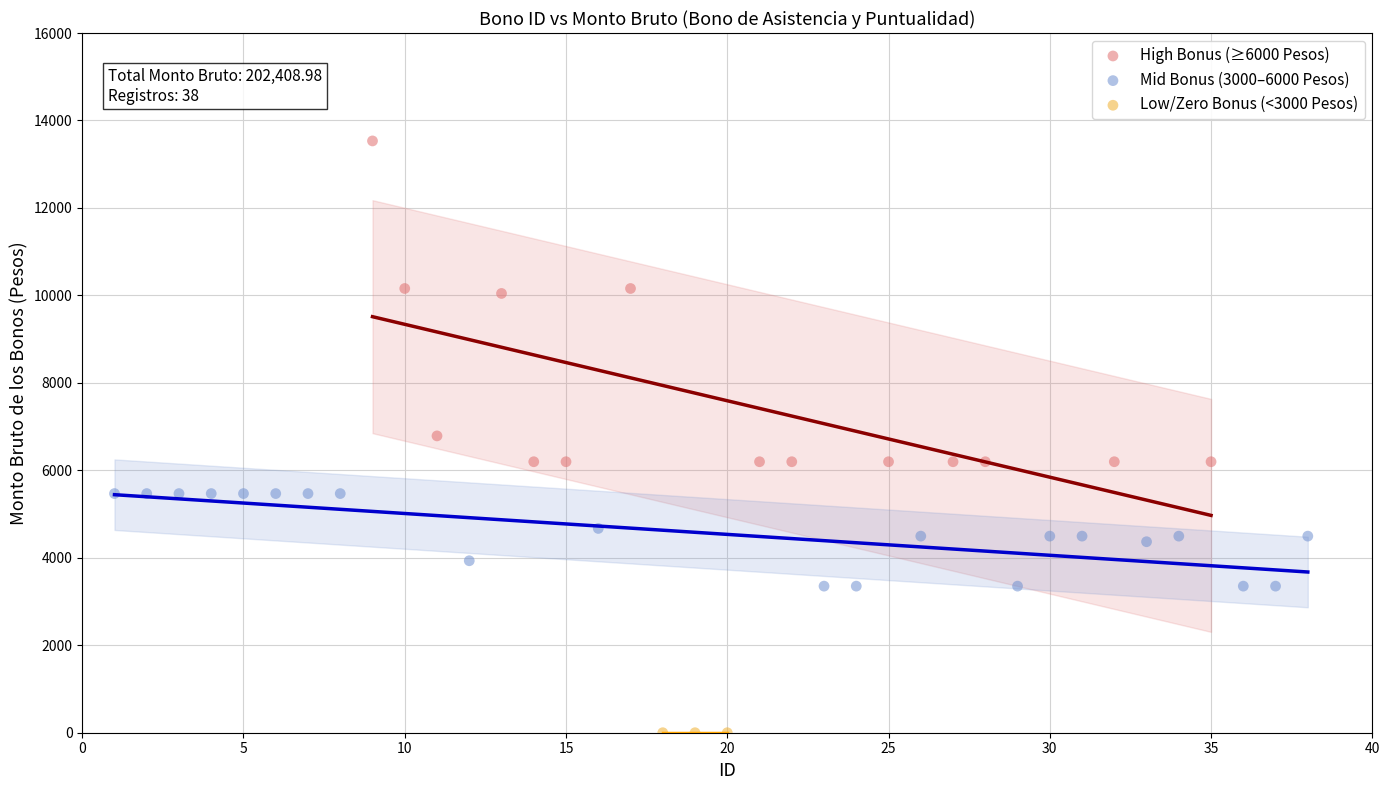

What are all the series names shown in the legend?

High Bonus (≥6000 Pesos), Mid Bonus (3000–6000 Pesos), Low/Zero Bonus (<3000 Pesos)